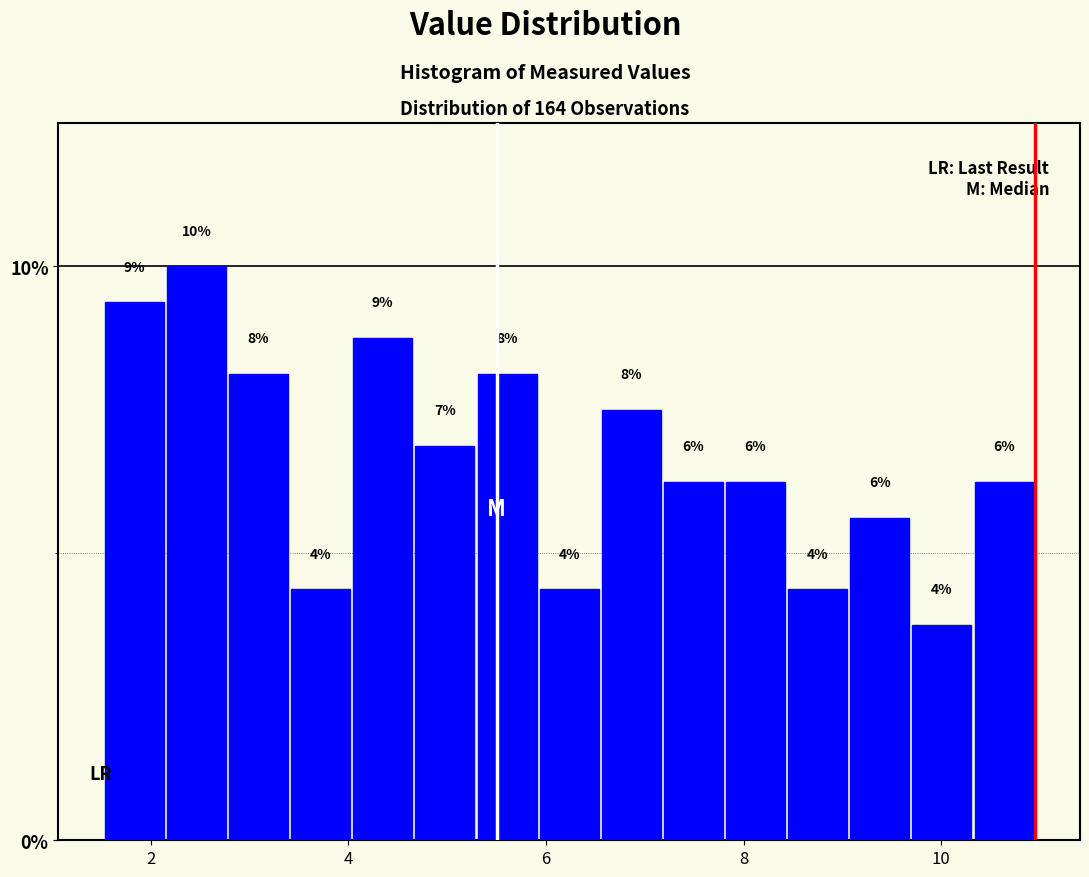

Around what value on the x-axis is the tallest bar? Give the approximate position of its centre, as read against the axis.

2.4